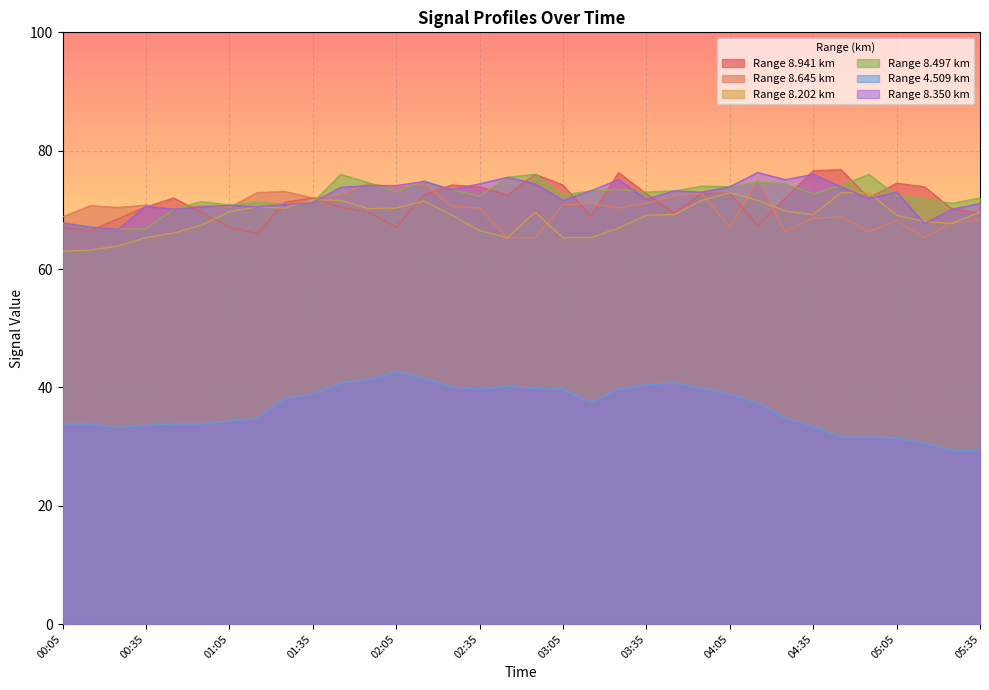

Read the 8.497 value at 00:25.

66.7